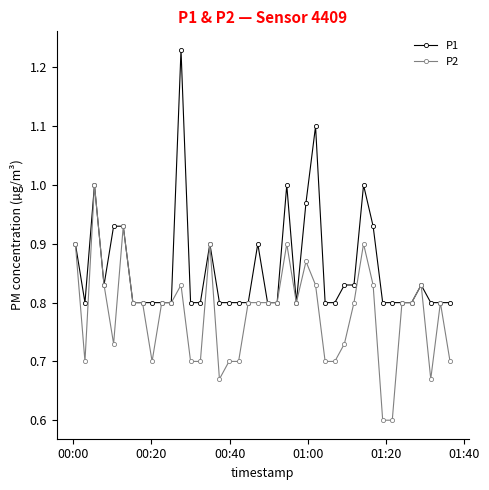

Which series has the largest total across all categories?

P1